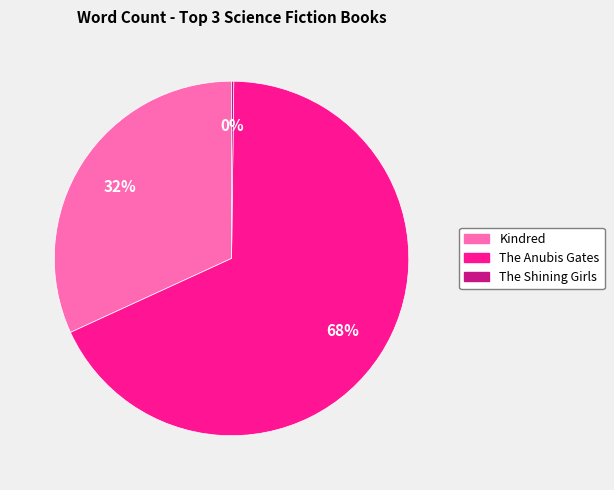

To the nearest percent, what is the combined percentage of The Anubis Gates and Kindred?

100%